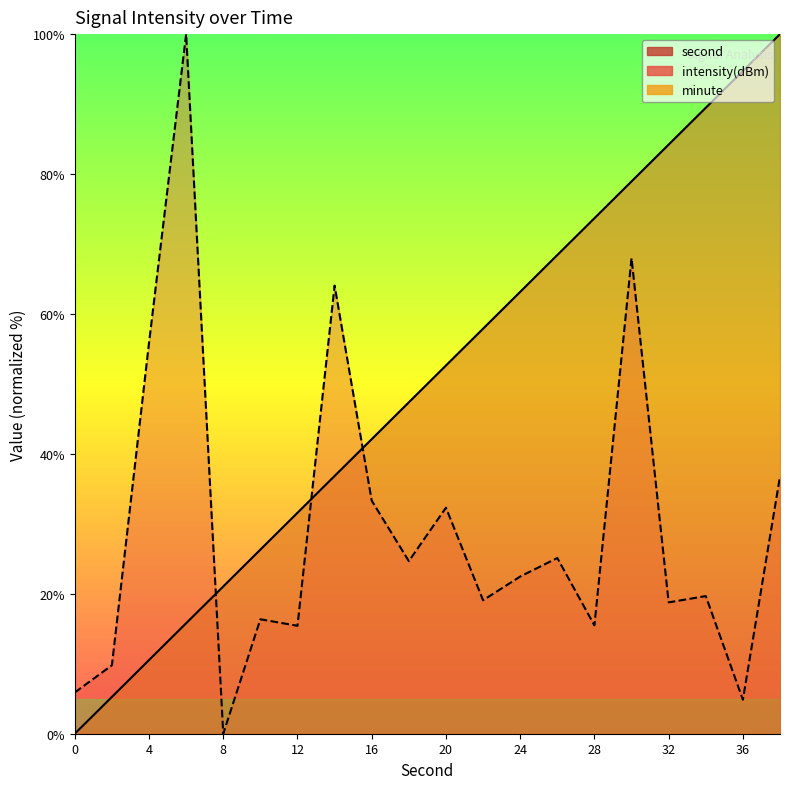

Which has a higher value, 34 or 14?

34